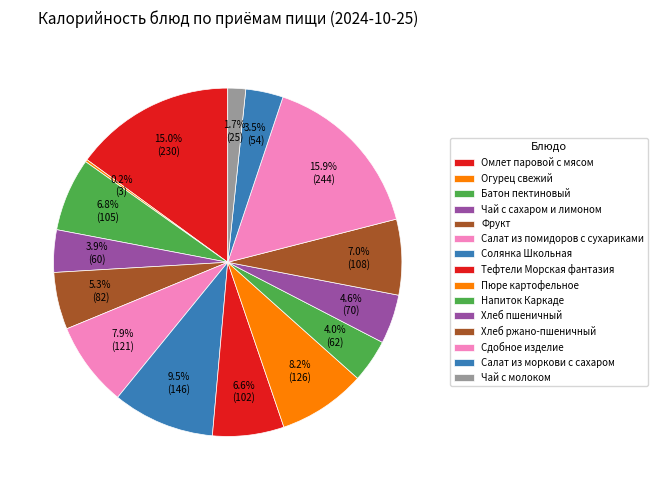

What is the change in value from Солянка Школьная to Хлеб пшеничный?

-75.5